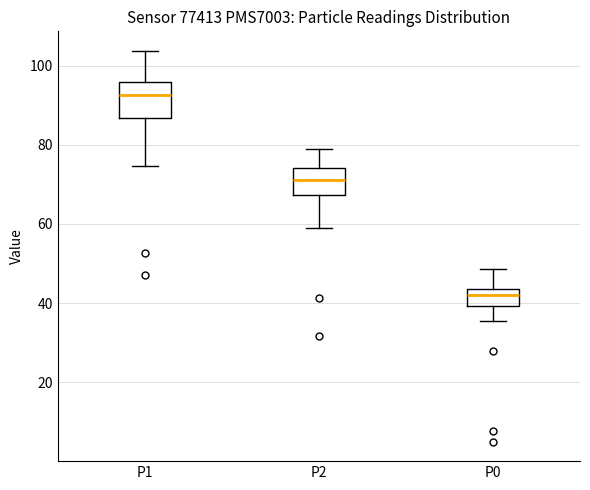

Which box has the highest median line?

P1